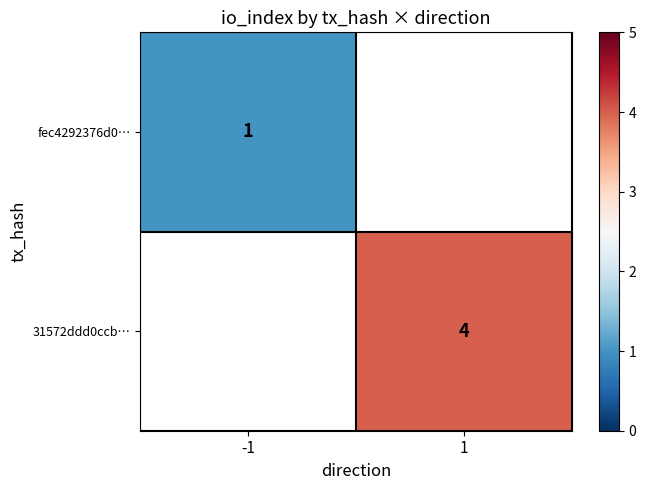

Is it true that fec4292376d0… equals 1 at -1?

True